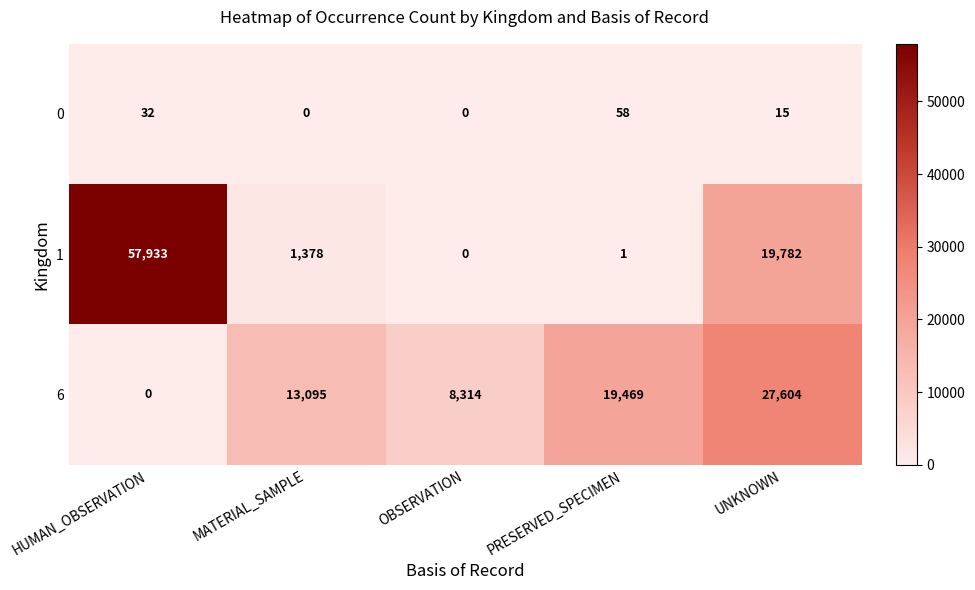

Where is 0 nearest to the value 29?

HUMAN_OBSERVATION